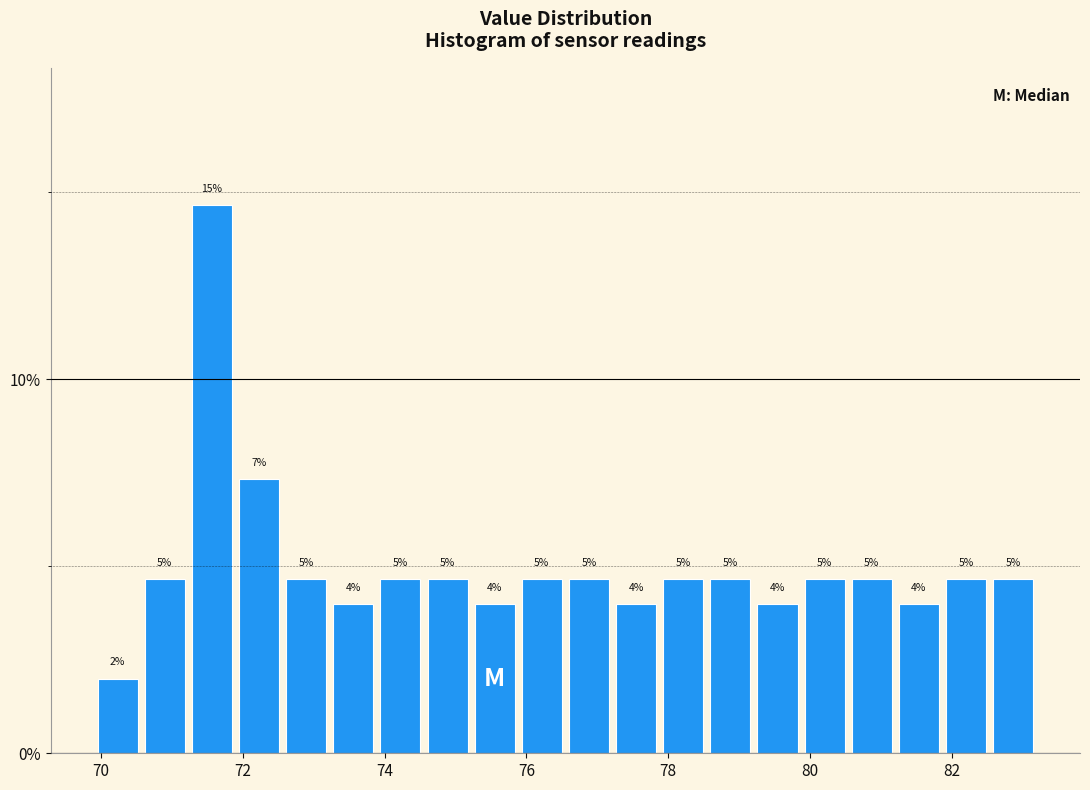

Read against the x-axis, roughly where is the centre of the tallest bar?

71.6